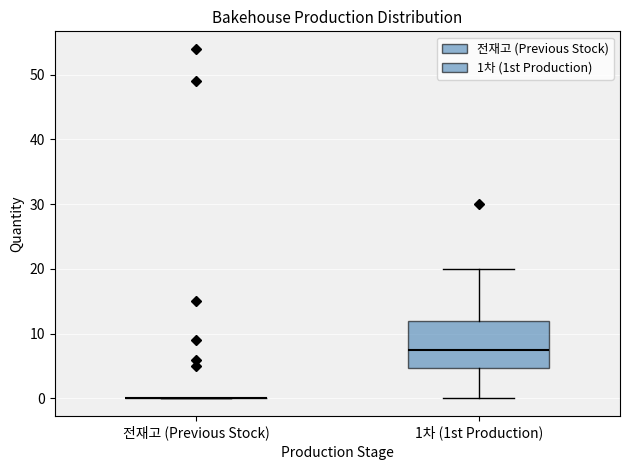

Reading left to right, read every box against the y-axis: the position of its median line, the range the box covers, and the ends of its whiskers. The values are not printed on the chart, so give them approximately, as read against the axis.

전재고 (Previous Stock): box collapsed to a line at 0, whiskers 0 to 0
1차 (1st Production): median 8, box 5 to 12, whiskers 0 to 20